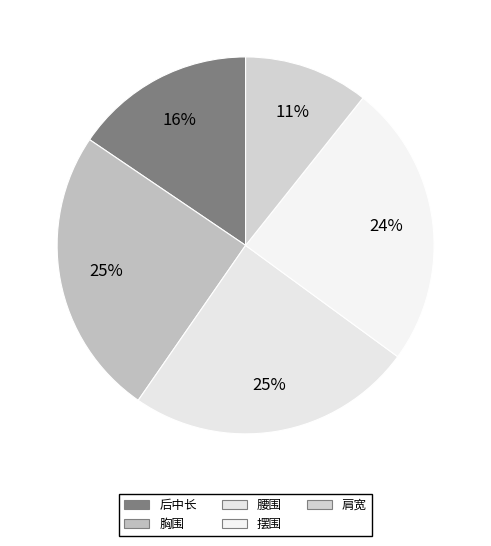

How many segments does this pie chart have?

5